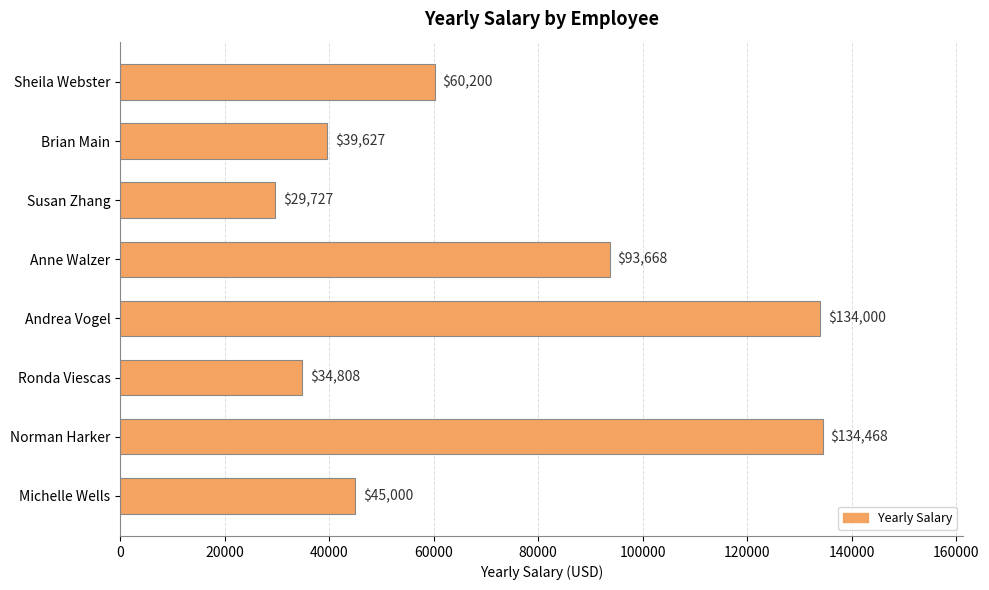

How many series are shown in this chart?

1